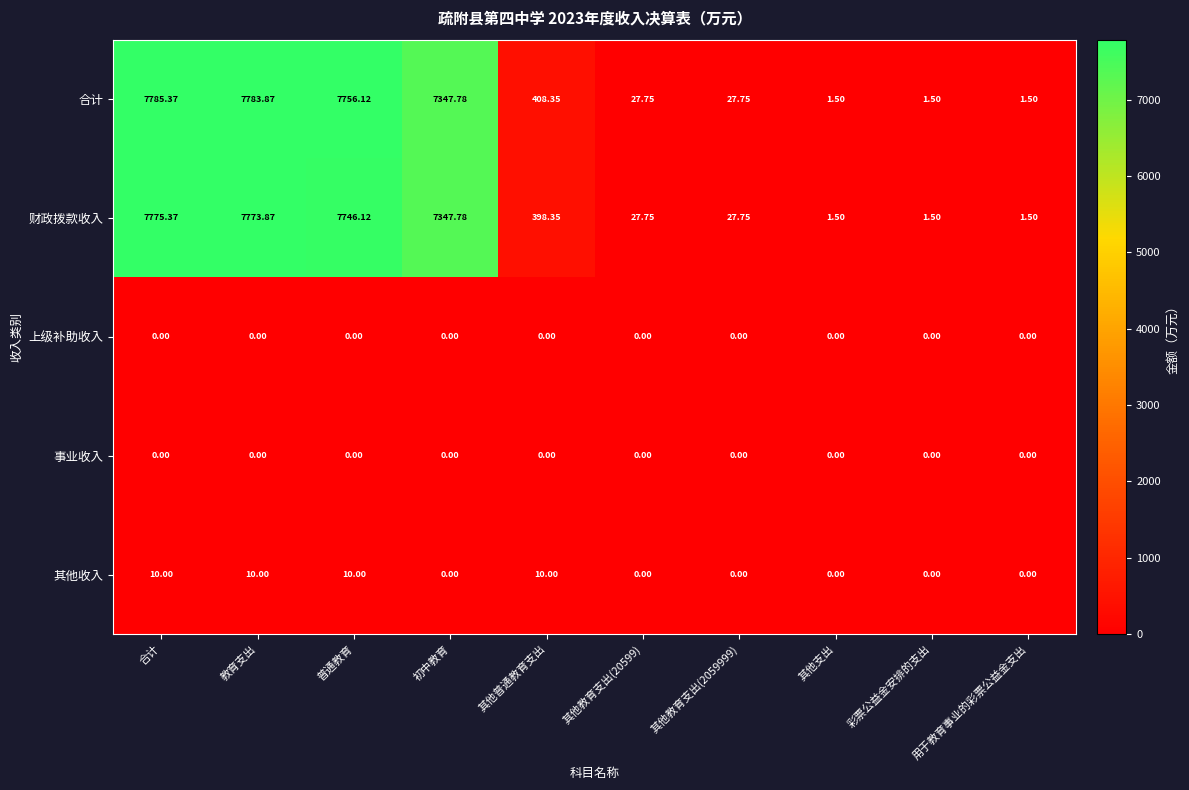

Which label corresponds to the largest value in the chart?

合计